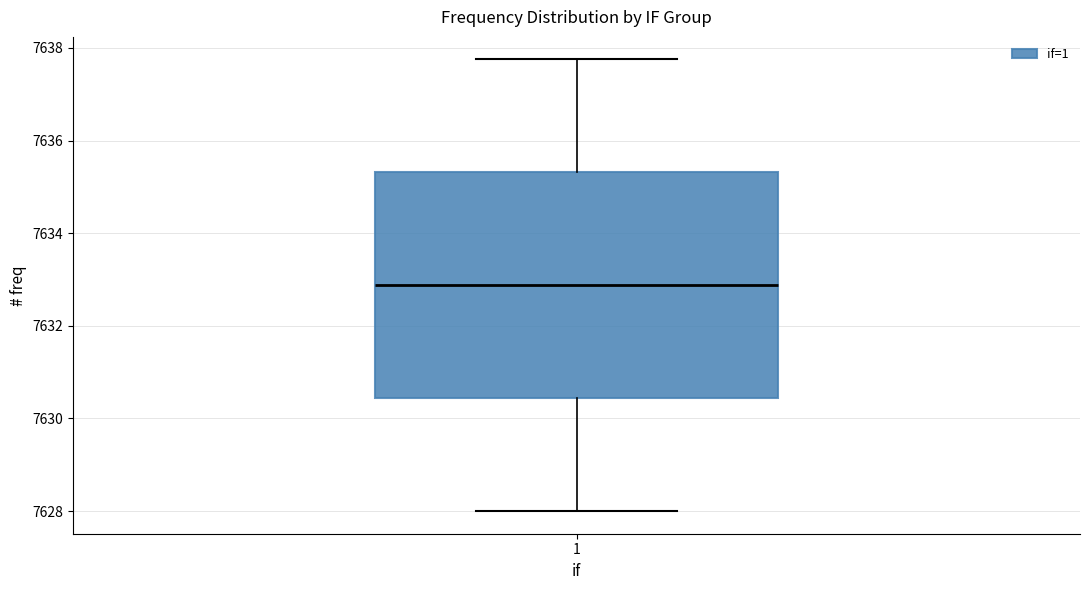

Transcribe this box plot: give where the median line is, the range the box spans, and where the two whiskers end, as read against the y-axis. The values are not printed on the chart, so give them approximately, as read against the axis.

median 7632.8, box 7630.4 to 7635.4, whiskers 7628.0 to 7637.8